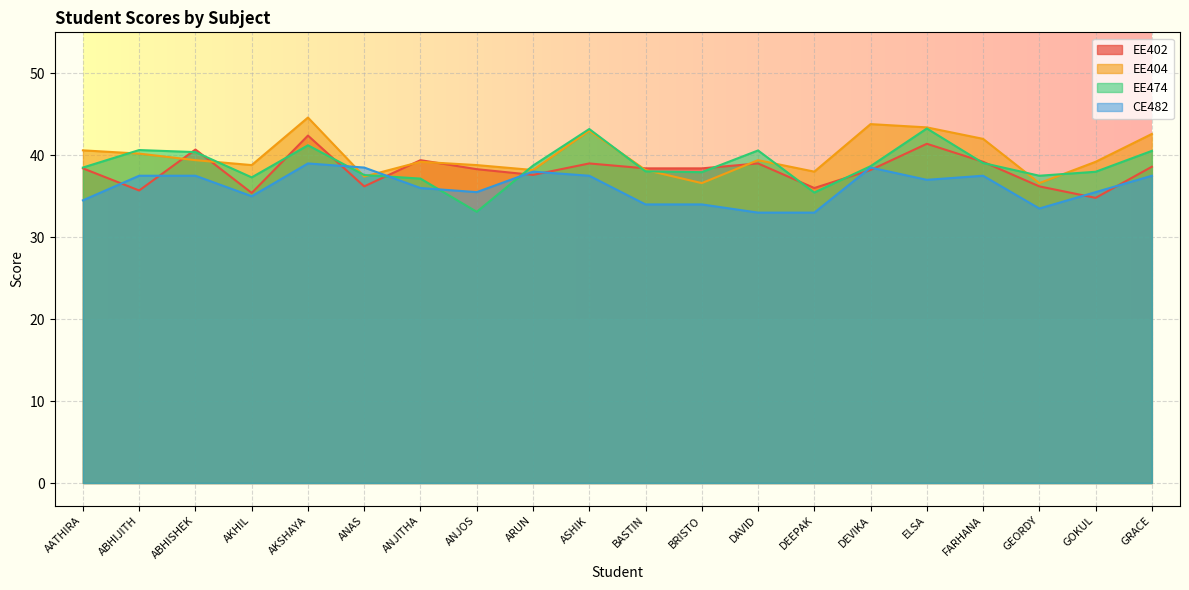

Reading left to right, transcribe all the data shown in this chart.

EE402: AATHIRA=38.4	ABHIJITH=35.7	ABHISHEK=40.7	AKHIL=35.4	AKSHAYA=42.4	ANAS=36.2	ANJITHA=39.4	ANJOS=38.3	ARUN=37.6	ASHIK=39.0	BASTIN=38.4	BRISTO=38.4	DAVID=39.0	DEEPAK=36.0	DEVIKA=38.2	ELSA=41.4	FARHANA=39.2	GEORDY=36.2	GOKUL=34.8	GRACE=38.6
EE404: AATHIRA=40.6	ABHIJITH=40.2	ABHISHEK=39.4	AKHIL=38.8	AKSHAYA=44.6	ANAS=37.4	ANJITHA=39.2	ANJOS=38.8	ARUN=38.2	ASHIK=43.0	BASTIN=38.2	BRISTO=36.6	DAVID=39.4	DEEPAK=38.0	DEVIKA=43.8	ELSA=43.4	FARHANA=42.0	GEORDY=36.6	GOKUL=39.2	GRACE=42.6
EE474: AATHIRA=38.5	ABHIJITH=40.6	ABHISHEK=40.4	AKHIL=37.3	AKSHAYA=41.2	ANAS=37.6	ANJITHA=37.1	ANJOS=33.1	ARUN=38.7	ASHIK=43.2	BASTIN=38.0	BRISTO=37.9	DAVID=40.6	DEEPAK=35.5	DEVIKA=38.7	ELSA=43.3	FARHANA=39.0	GEORDY=37.5	GOKUL=38.0	GRACE=40.5
CE482: AATHIRA=34.5	ABHIJITH=37.5	ABHISHEK=37.5	AKHIL=35.0	AKSHAYA=39.0	ANAS=38.5	ANJITHA=36.0	ANJOS=35.5	ARUN=38.0	ASHIK=37.5	BASTIN=34.0	BRISTO=34.0	DAVID=33.0	DEEPAK=33.0	DEVIKA=38.5	ELSA=37.0	FARHANA=37.5	GEORDY=33.5	GOKUL=35.5	GRACE=37.5